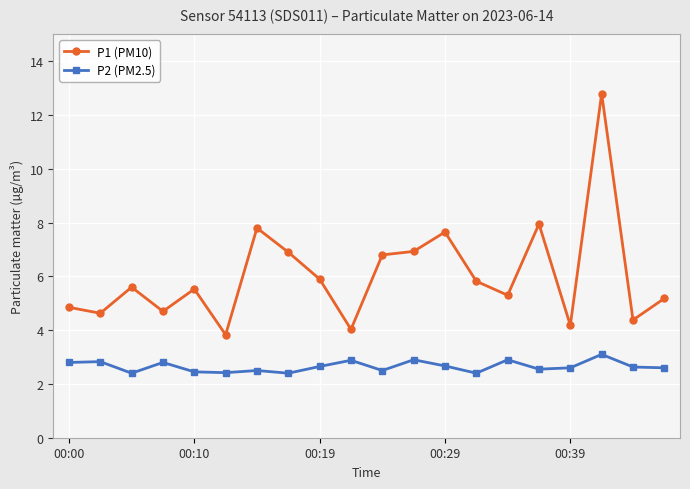

Which series has the largest total across all categories?

P1 (PM10)